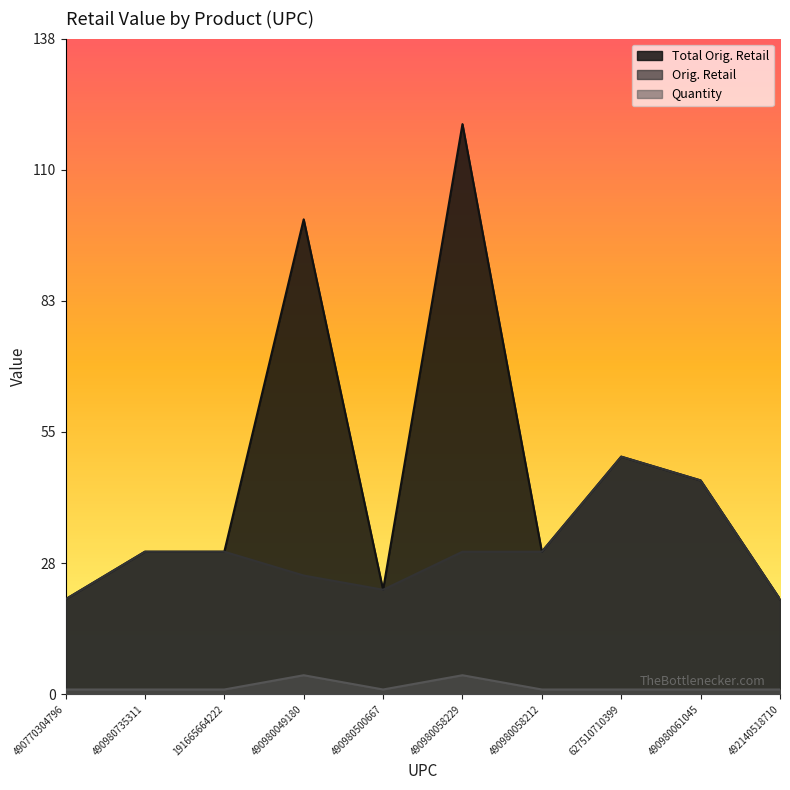

What is the label of the 2nd point from the left?

490980735311